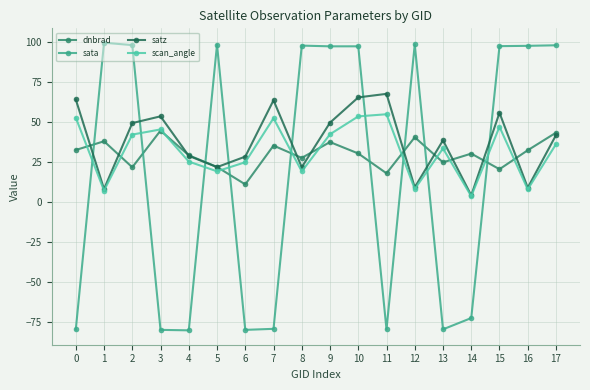

What is the maximum value shown in the chart?

99.8